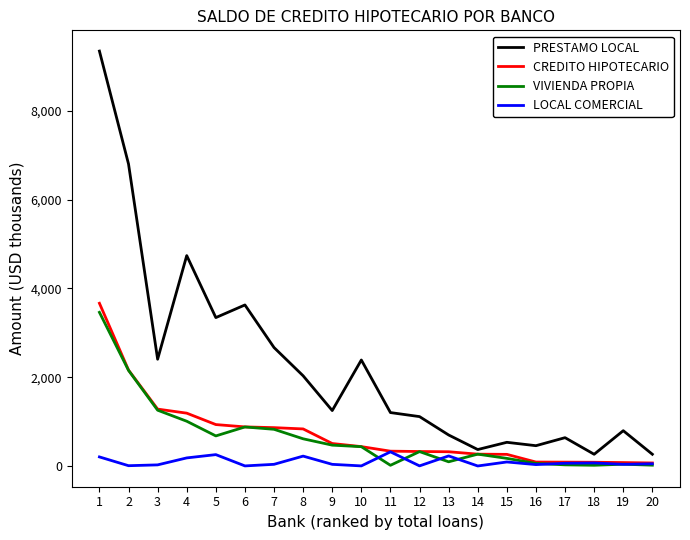

True or false: VIVIENDA PROPIA has a value of 677.2 at 5.

True